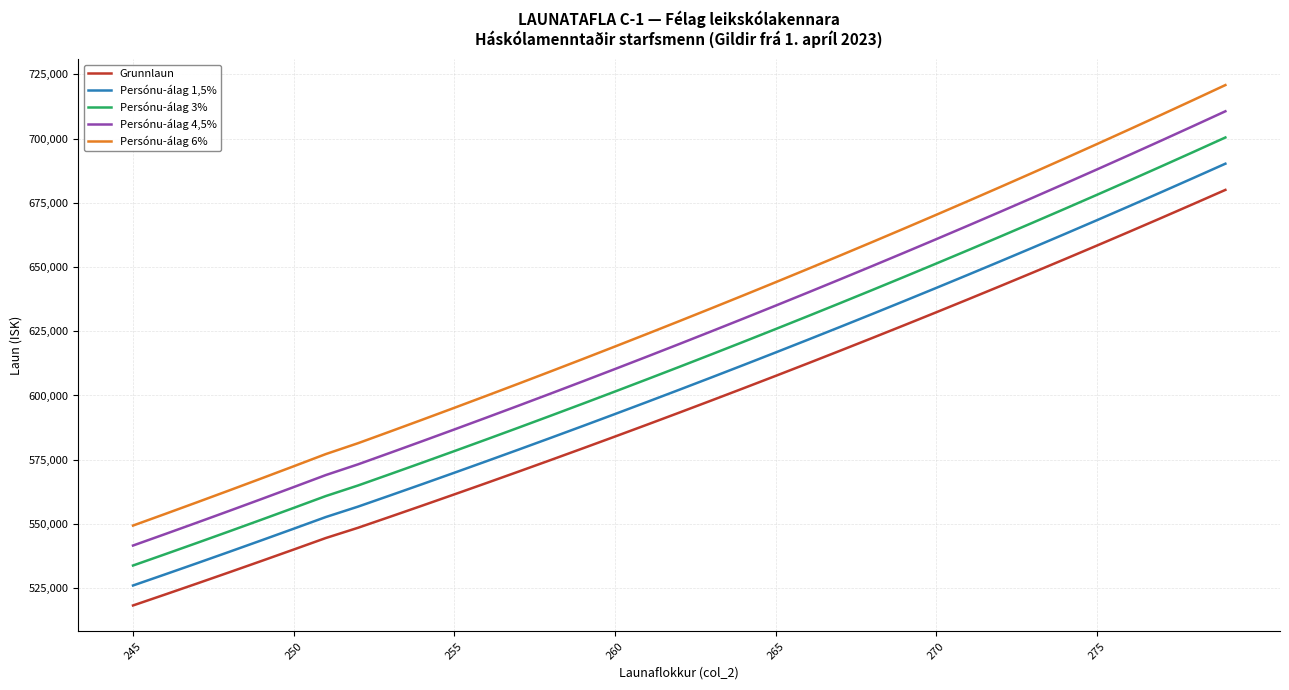

What is the lowest value of the Persónu-álag 3% series?

533826